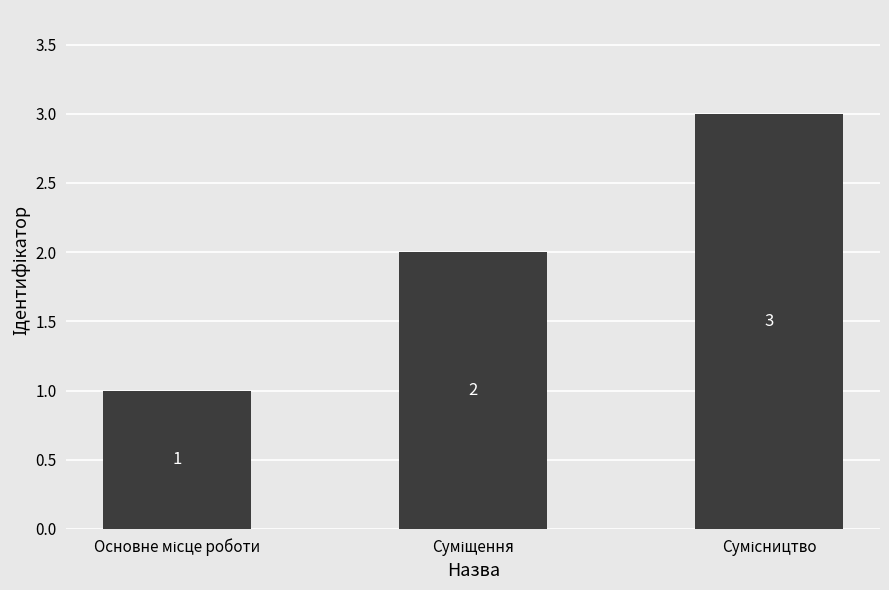

What is the smallest value displayed?

1